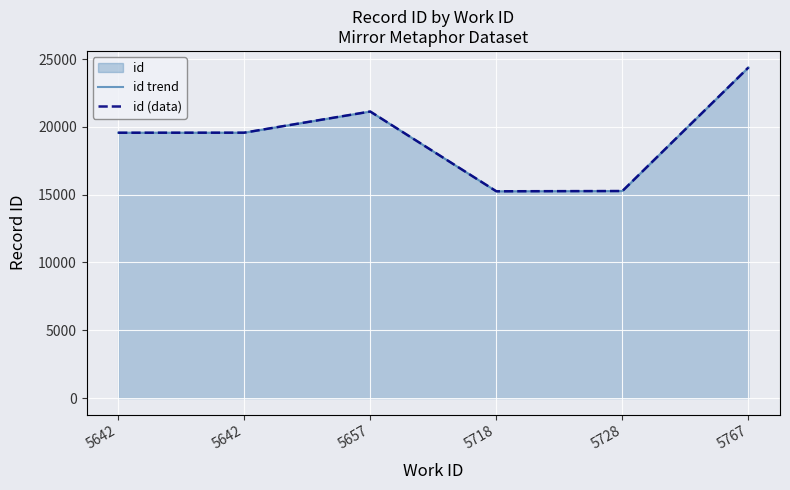

How many values in the id trend series exceed 19569?

2